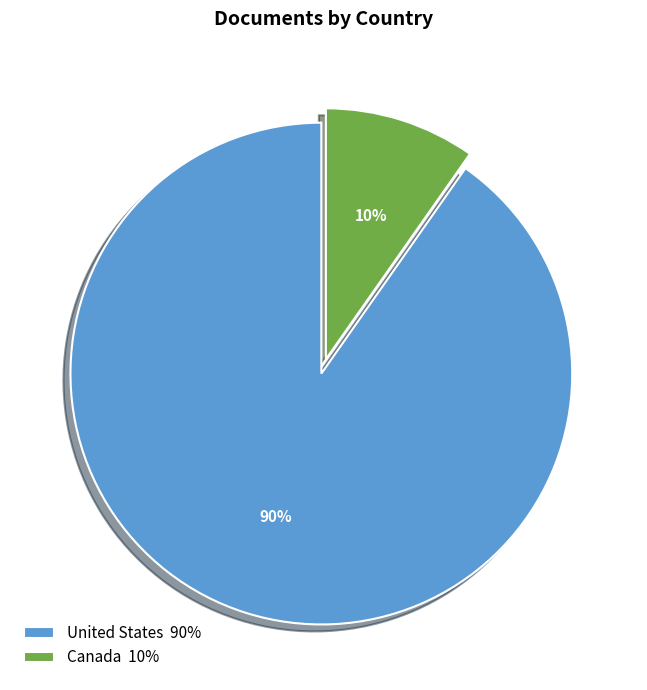

To the nearest percent, what portion does United States represent?

90%